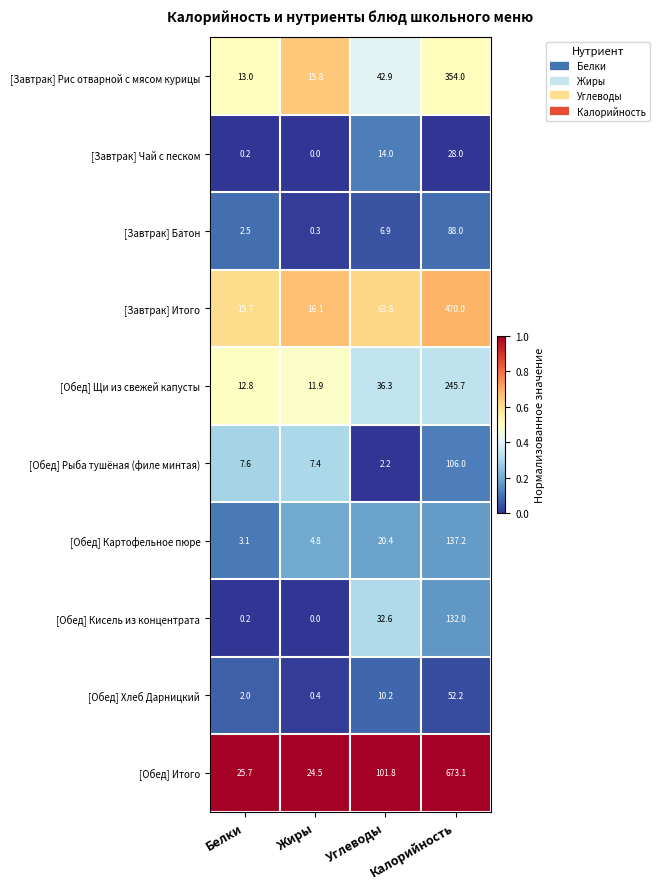

What value does the [Завтрак] Батон series have at Жиры?

0.3